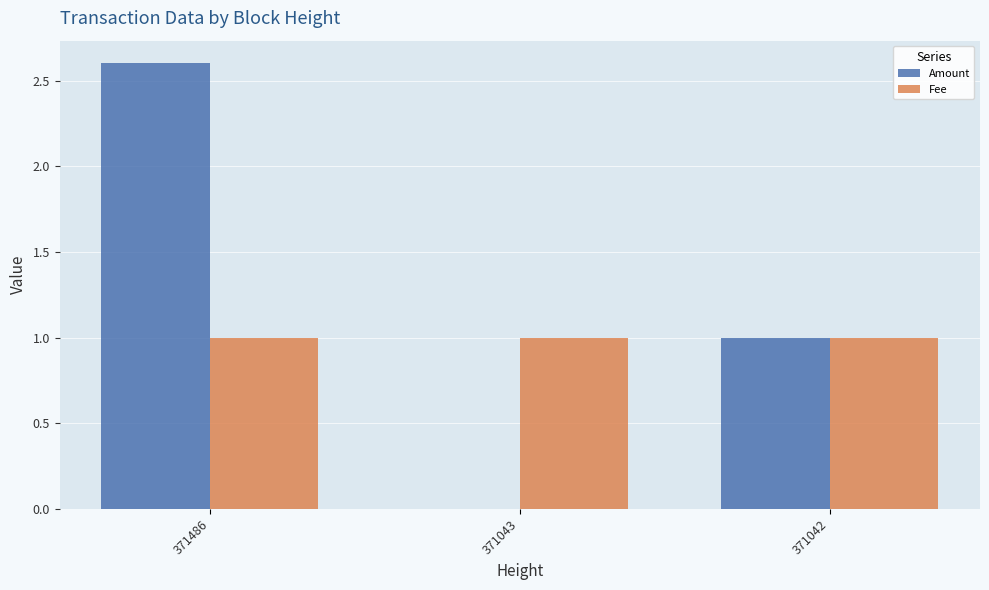

Between 371486 and 371042, which series saw the biggest shift?

Amount